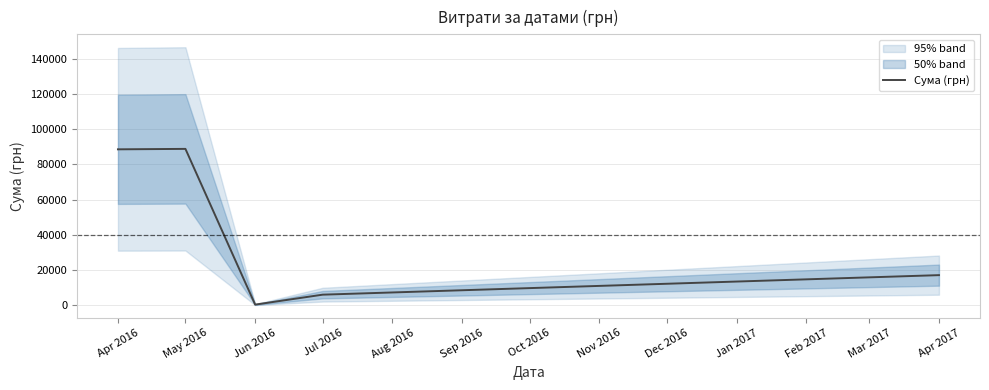

Which category has the lowest value in the Сума (грн) series?

Jun 2016